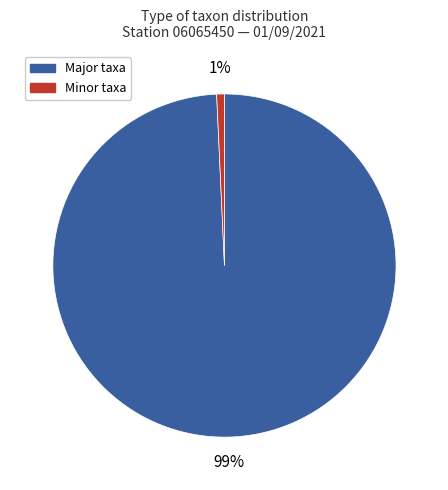

Does any single category account for the majority?

Yes